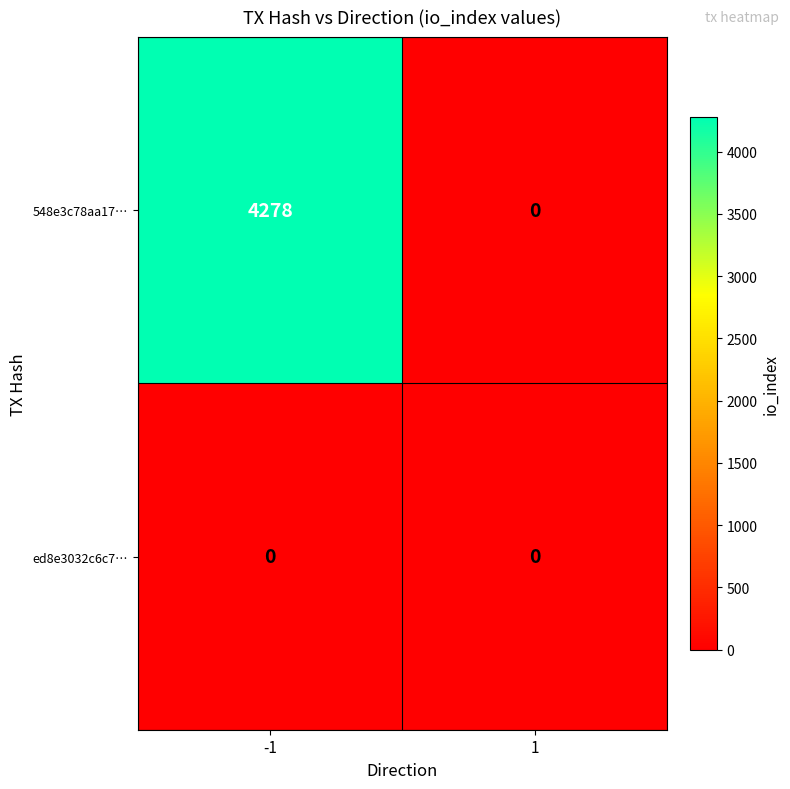

Which series changed the most between -1 and 1?

548e3c78aa17…